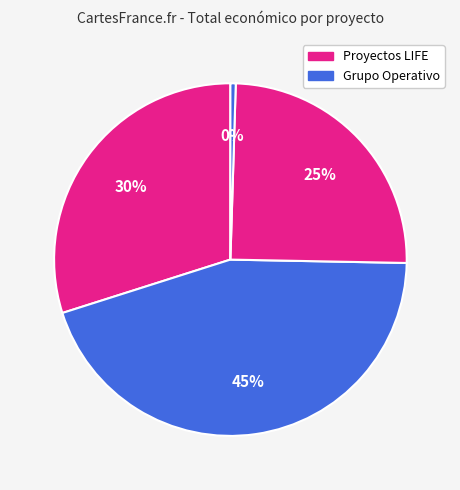

How many segments does this pie chart have?

4